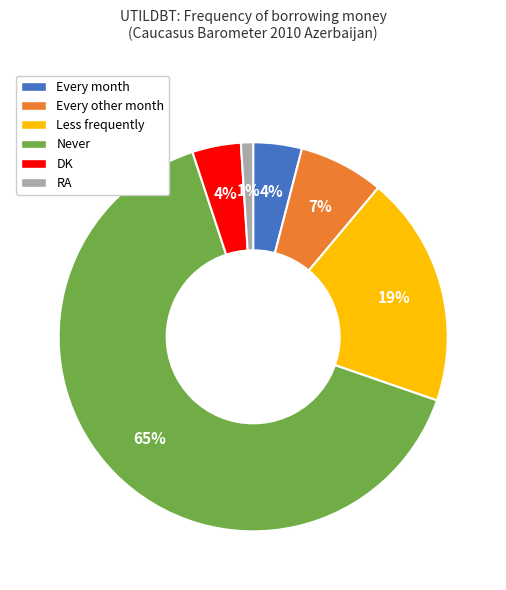

To the nearest percent, what percentage of the pie is Less frequently?

19%